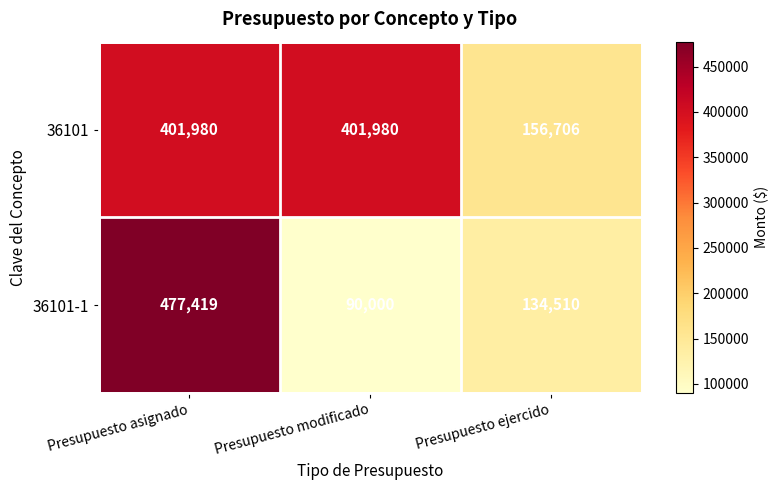

The value of 36101 at Presupuesto asignado is 172772. True or false?

False